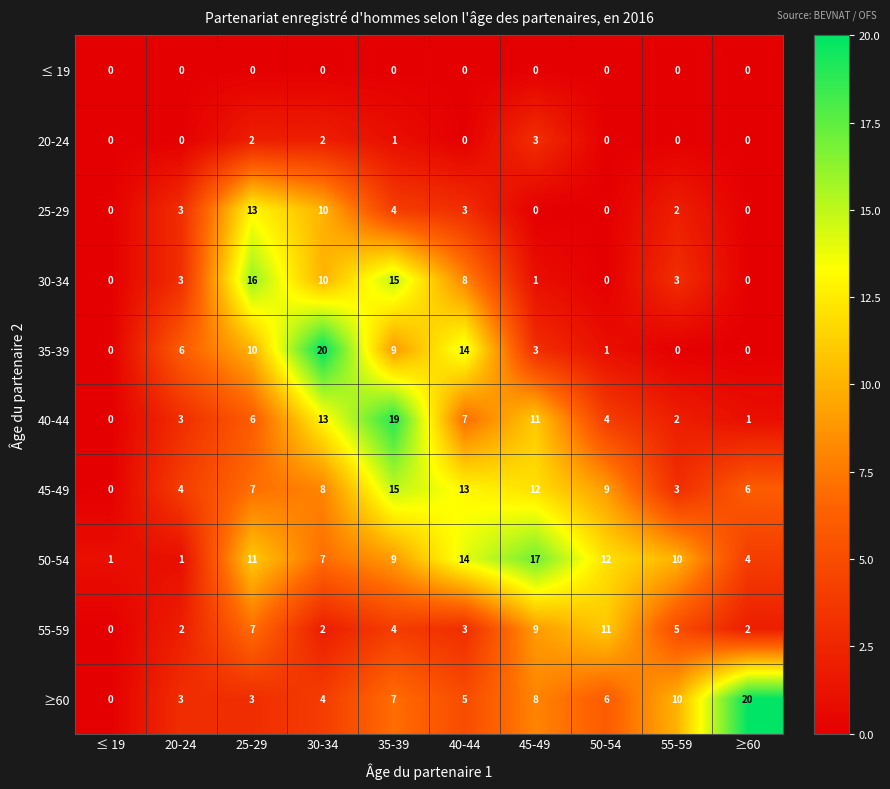

At how many categories does at least one series exceed 11?

7